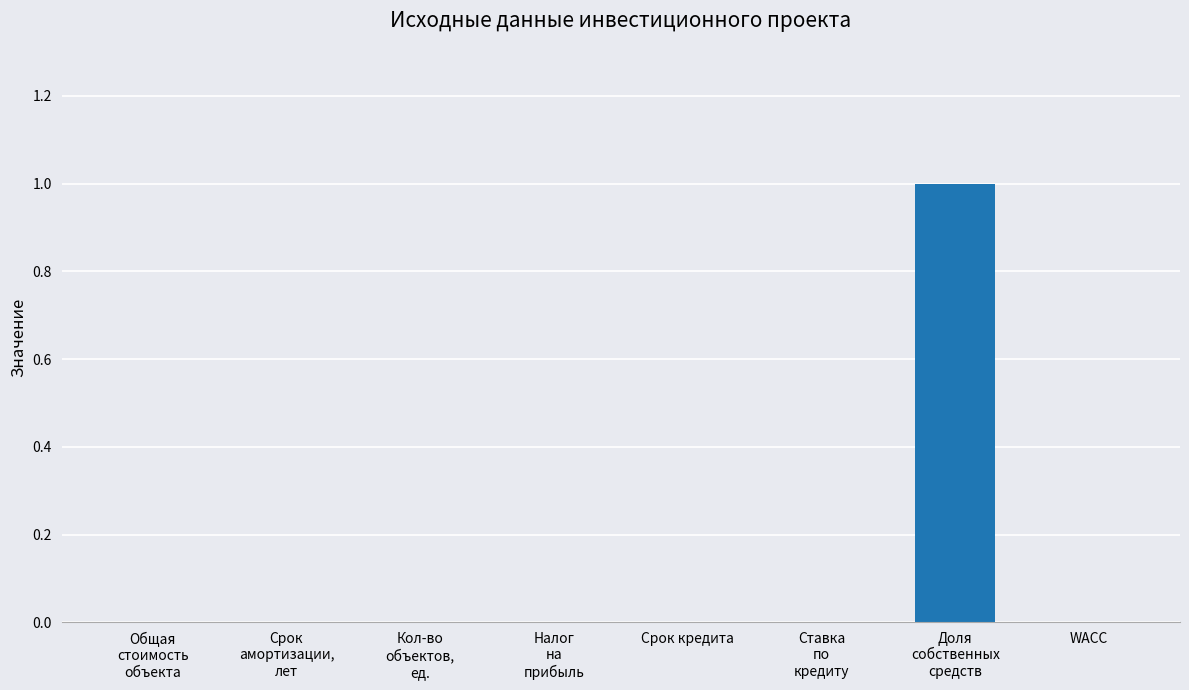

The value at WACC is 0. True or false?

True